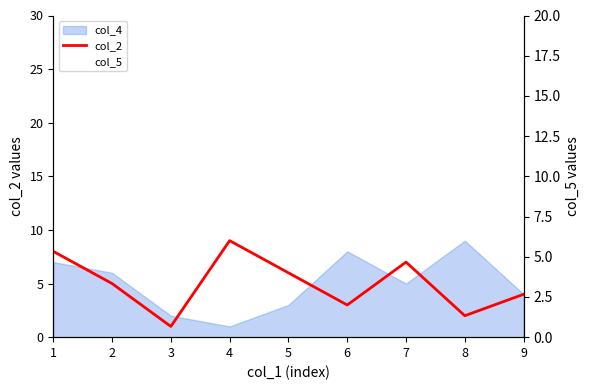

What is the total value across all series at 3?

10